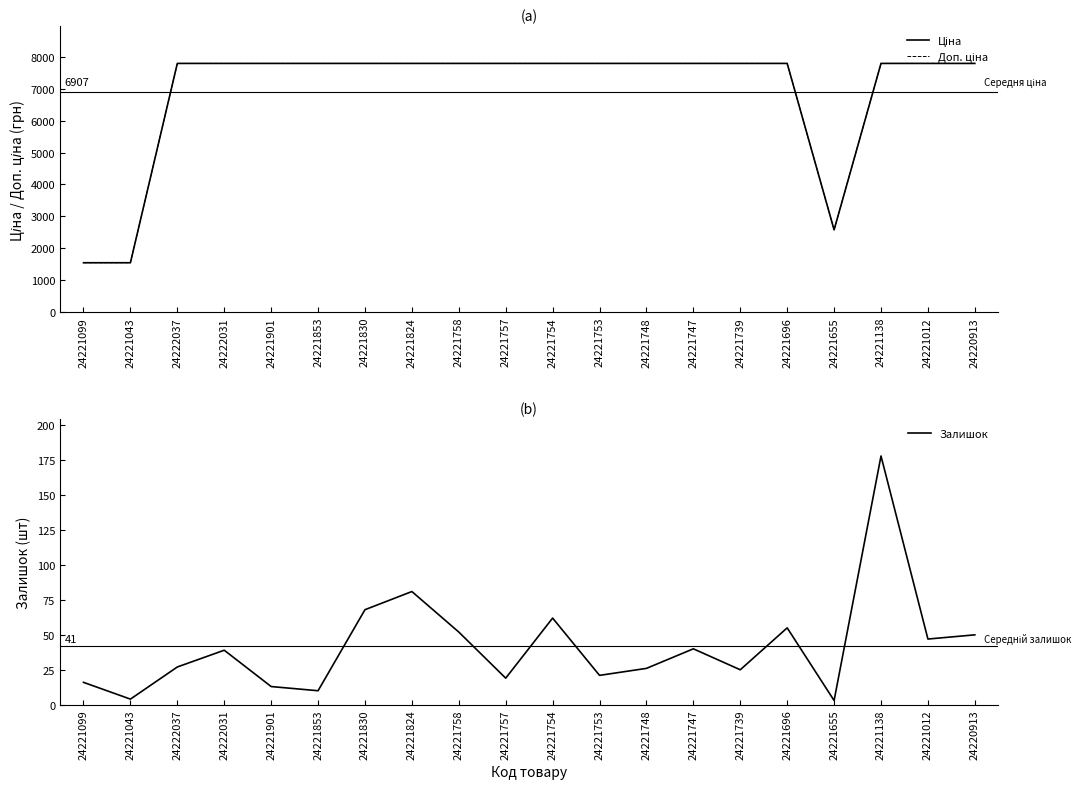

What position from the right is 24221138?

3